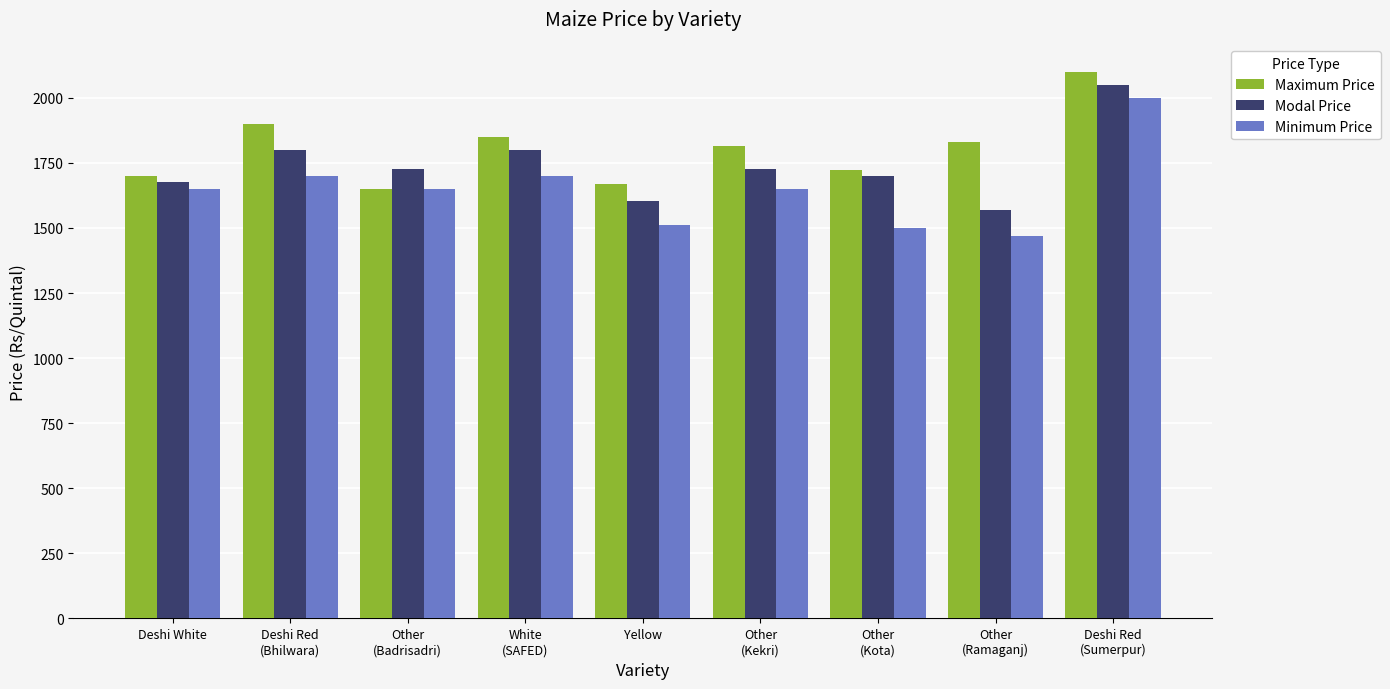

Are the bars horizontal?

No